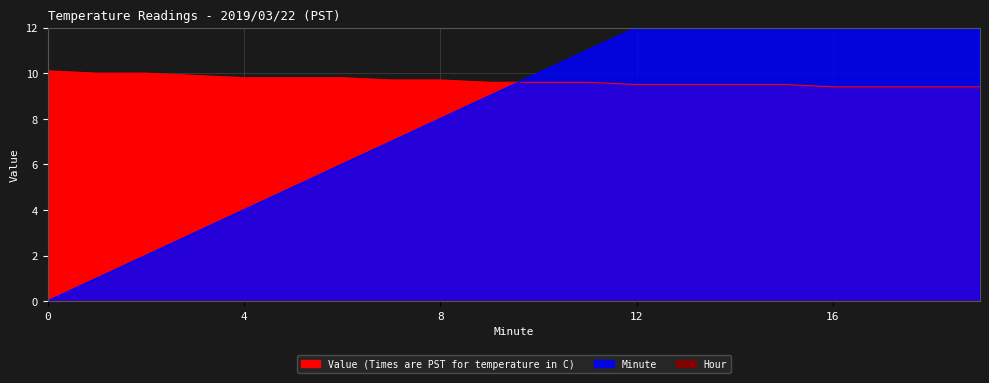

What is the value of the Minute point at the 11th from the left?

10.0